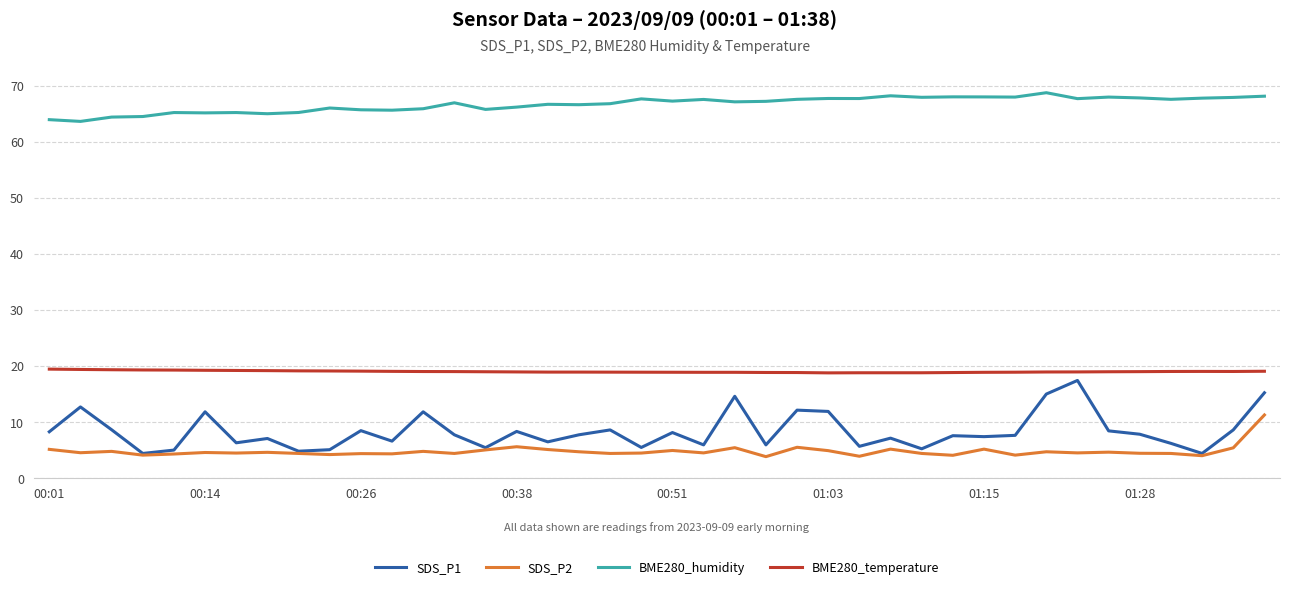

Which series has the largest total across all categories?

BME280_humidity